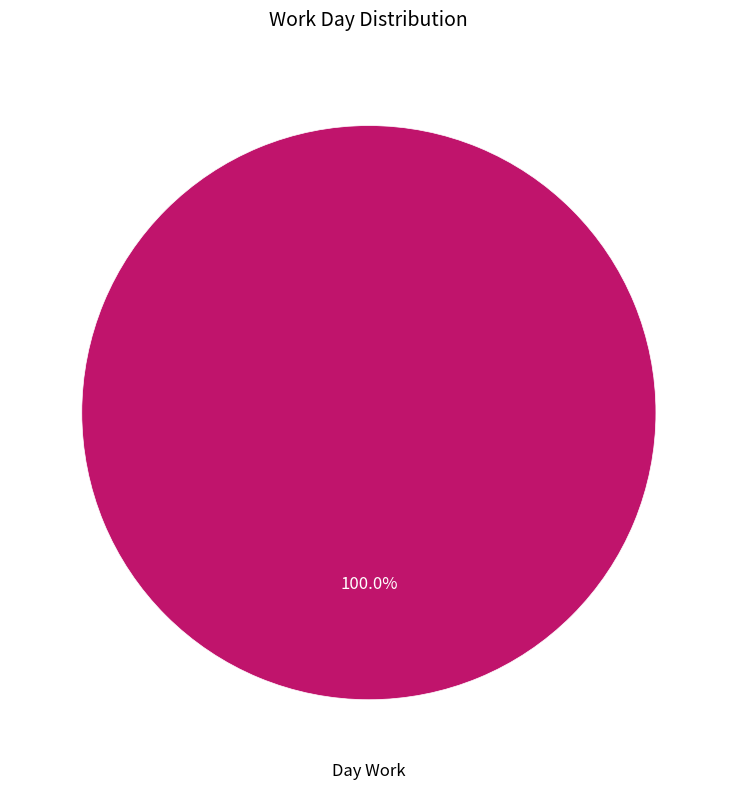

Is there any slice that represents more than half of the pie?

Yes